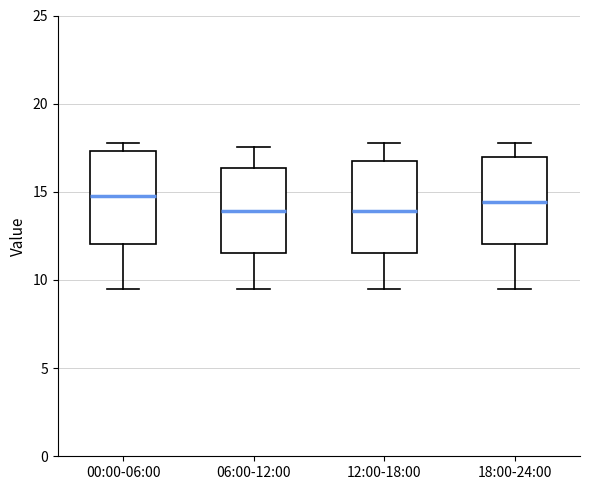

Reading left to right, transcribe this box plot: for each box, give where its median line is, the range the box spans, and where its two whiskers end, as read against the y-axis. The values are not printed on the chart, so give them approximately, as read against the axis.

00:00-06:00: median 14.5, box 12.0 to 17.5, whiskers 9.5 to 18.0
06:00-12:00: median 14.0, box 11.5 to 16.5, whiskers 9.5 to 17.5
12:00-18:00: median 14.0, box 11.5 to 16.5, whiskers 9.5 to 18.0
18:00-24:00: median 14.5, box 12.0 to 17.0, whiskers 9.5 to 18.0